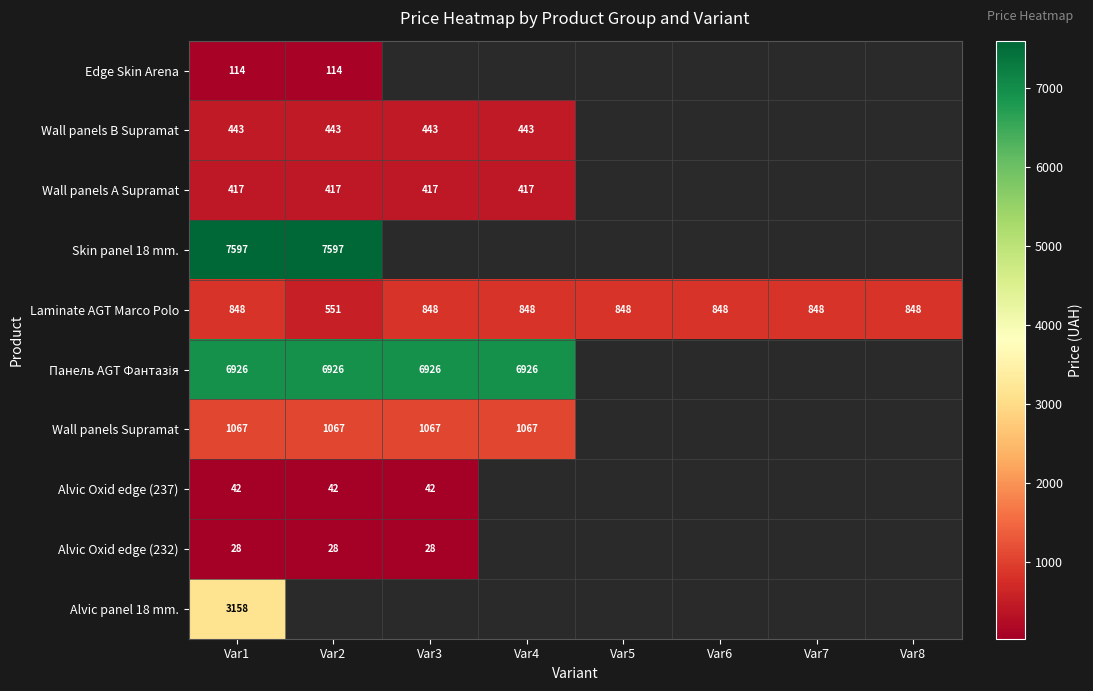

The value of Wall panels A Supramat at Var2 is 586.2. True or false?

False